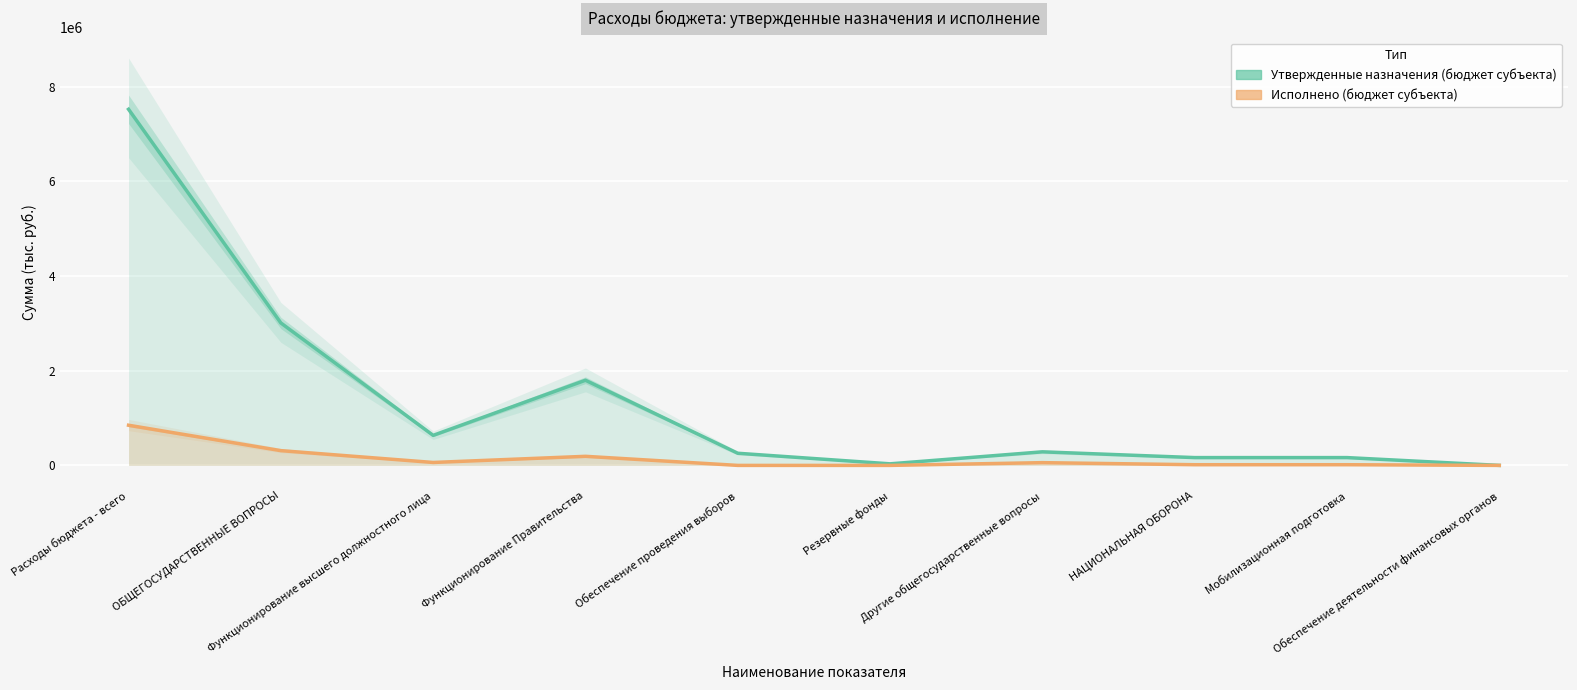

True or false: Исполнено (бюджет субъекта) and Утвержденные назначения (бюджет субъекта) intersect in this chart.

False